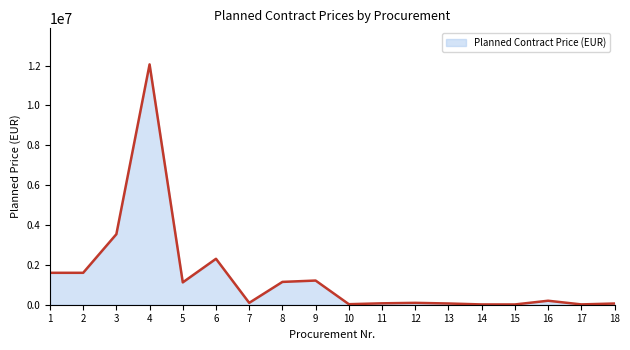

Is it true that the value at 8 is 1145564?

True